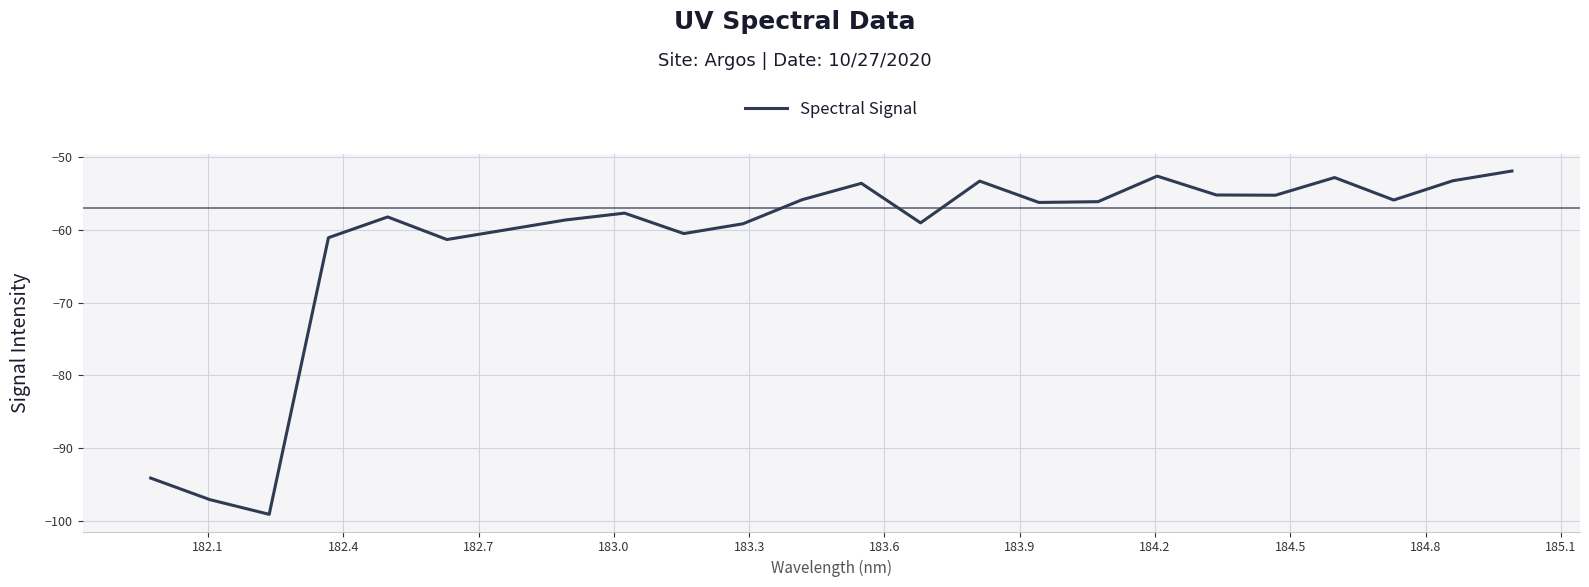

What is the difference between the maximum and minimum values?

47.2